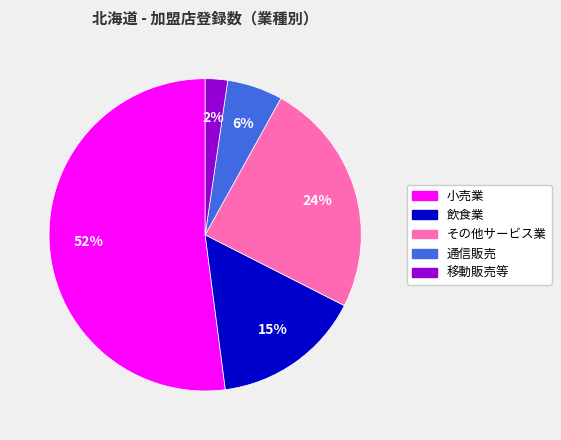

The 移動販売等 slice represents 2% of the pie. True or false?

True